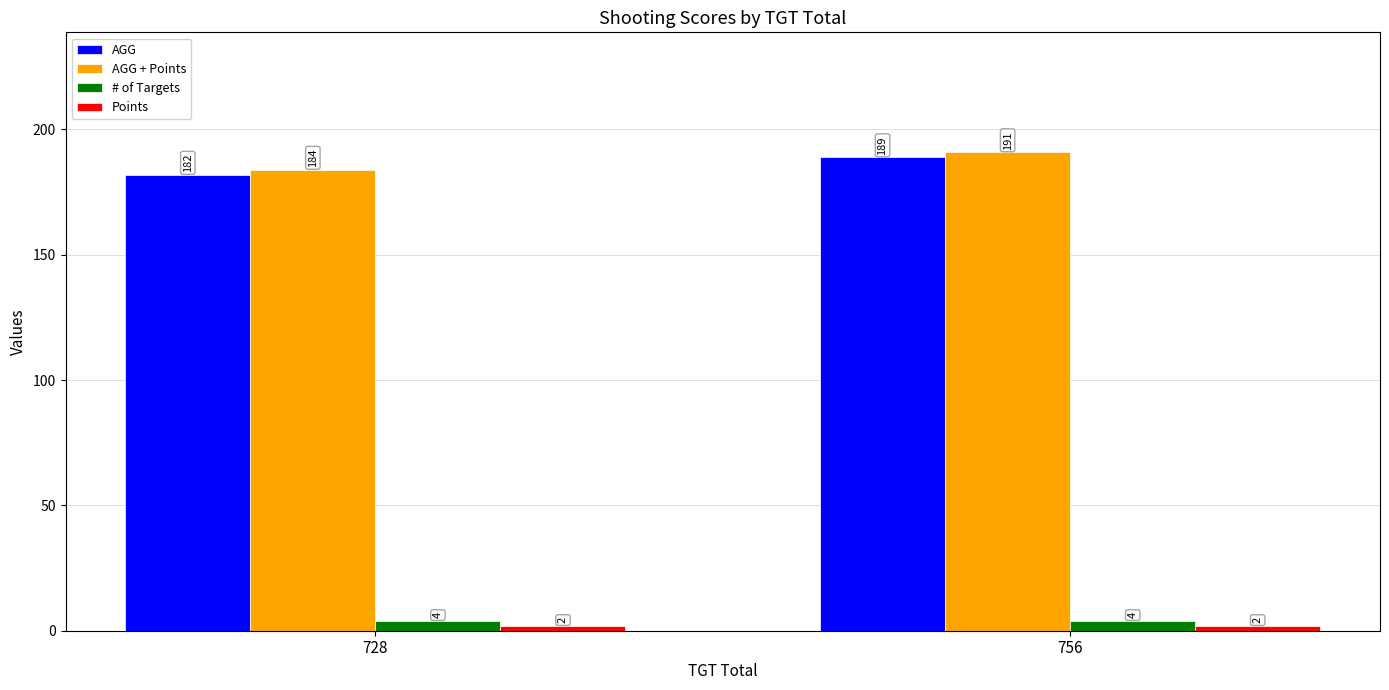

What is the average value of the AGG series?

186